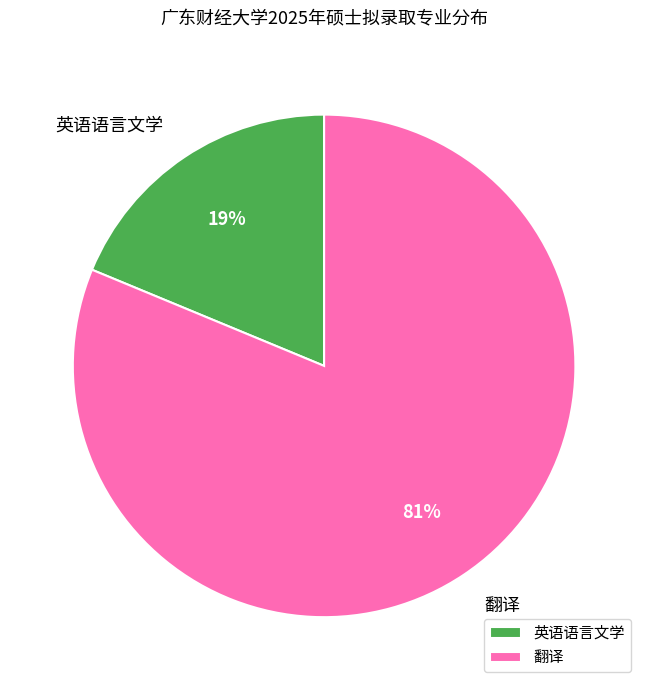

To the nearest percent, what is the difference between the largest and smallest slice percentages?

62%